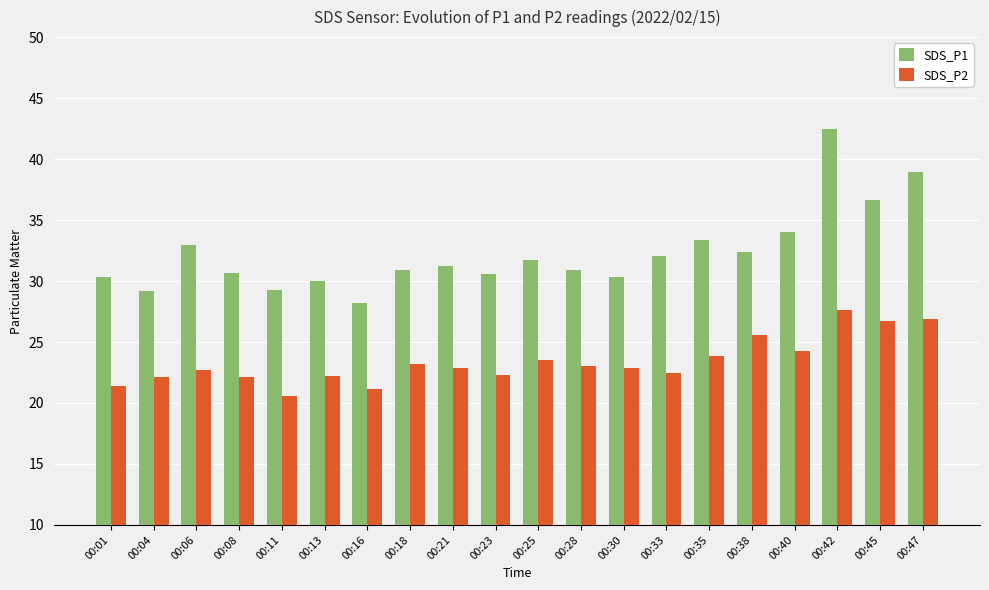

How many categories are shown in the chart?

20